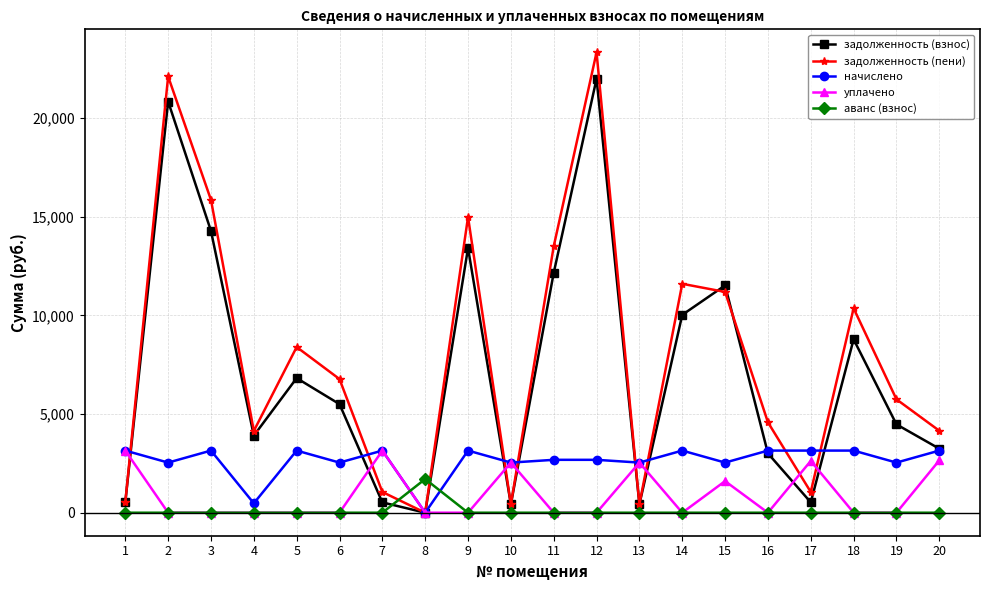

How many values in the задолженность (взнос) series are below 5500?

10